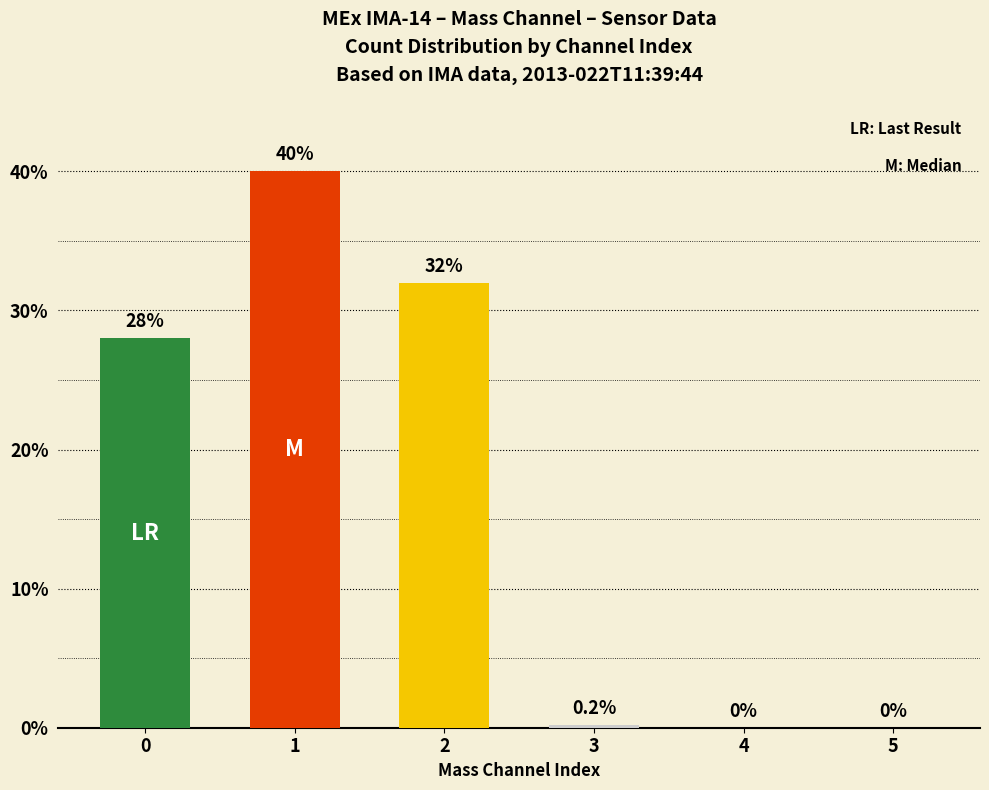

The chart shows a value of 28.0 at 0. True or false?

True